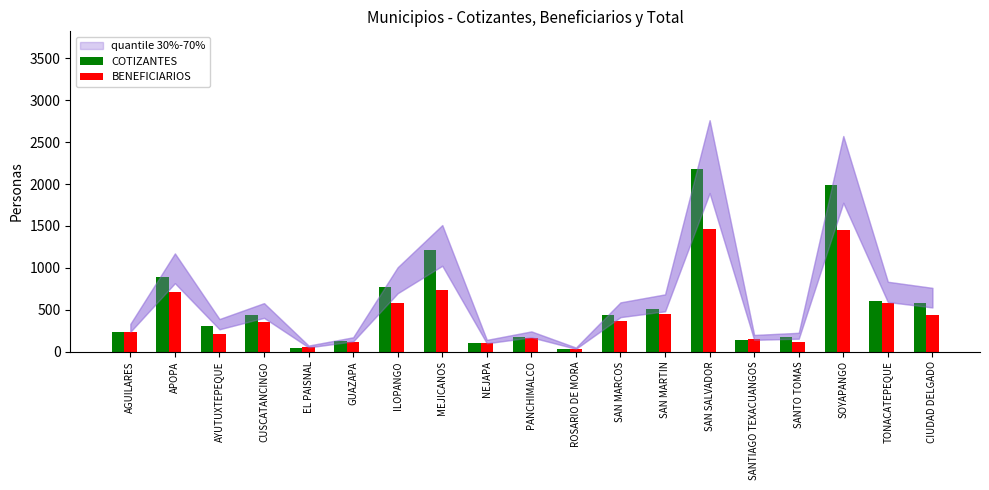

What is the difference between the maximum and minimum values in the COTIZANTES series?

2140